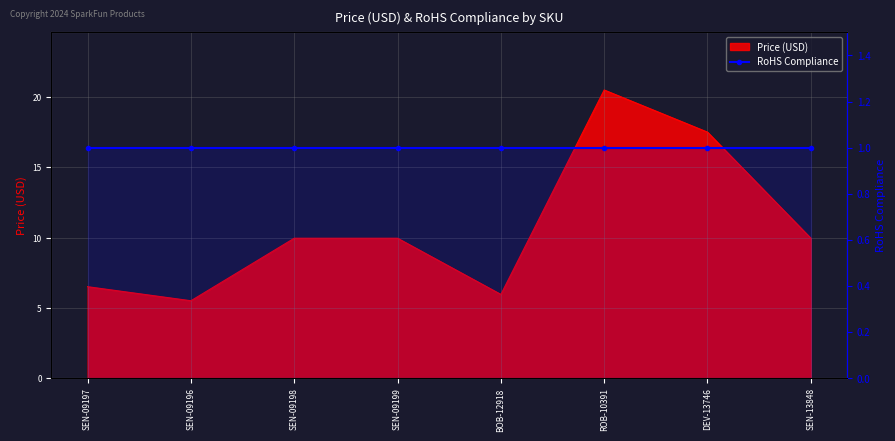

What is the label of the 3rd point from the right?

ROB-10391